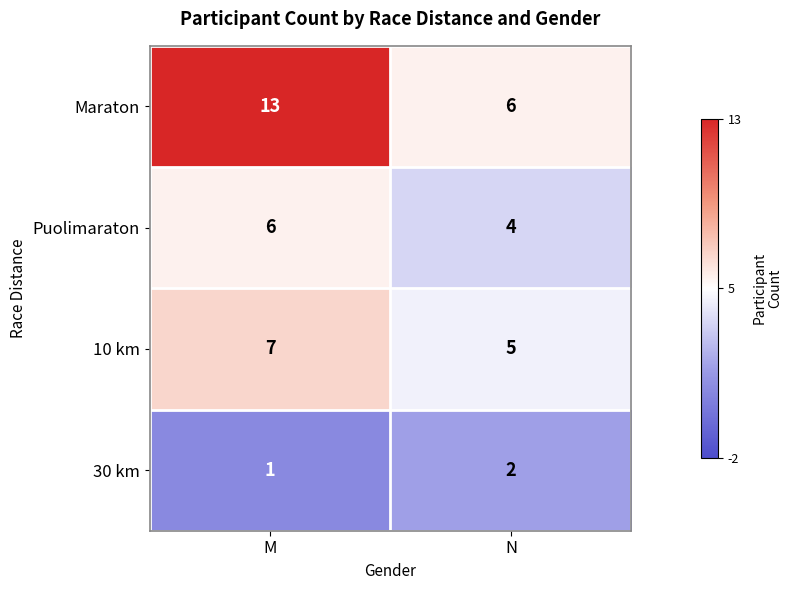

At which category is the sum across all series the highest?

M